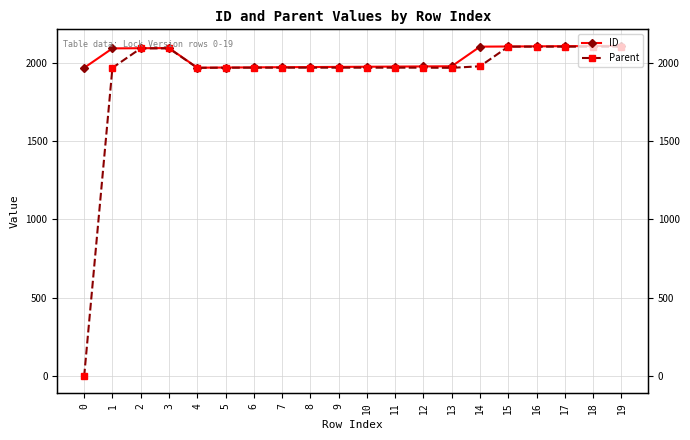

What is the difference between the ID values at 18 and 10?

132